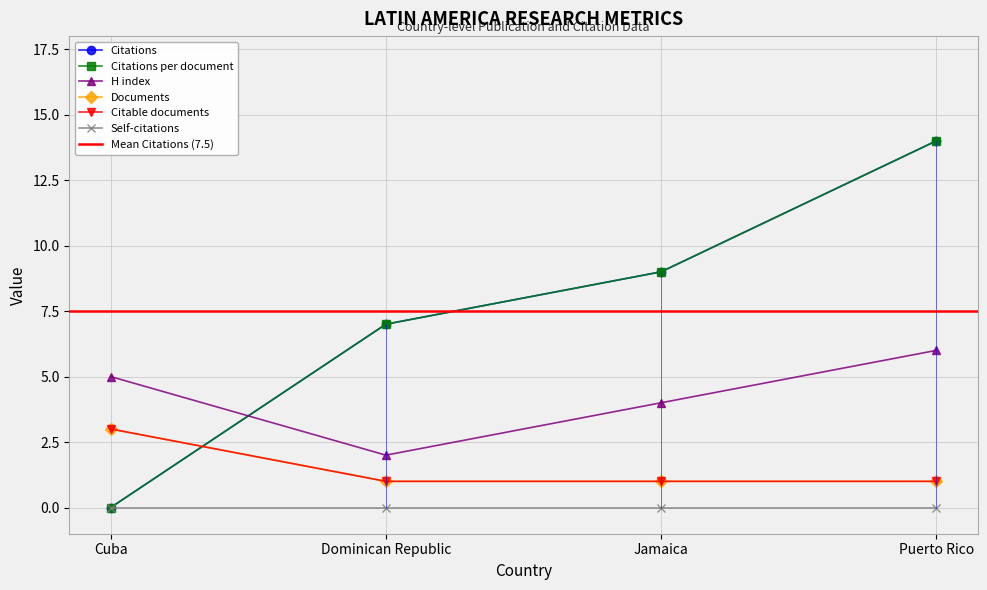

What value does the Citable documents series have at Cuba?

3